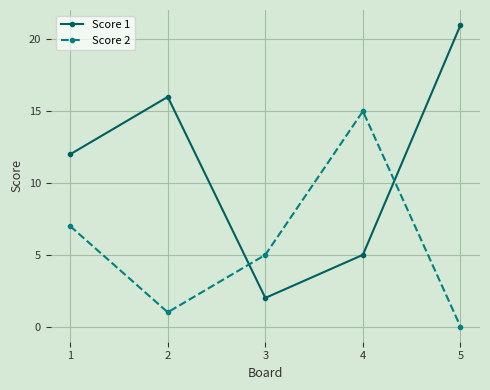

At which category is the sum across all series the highest?

5